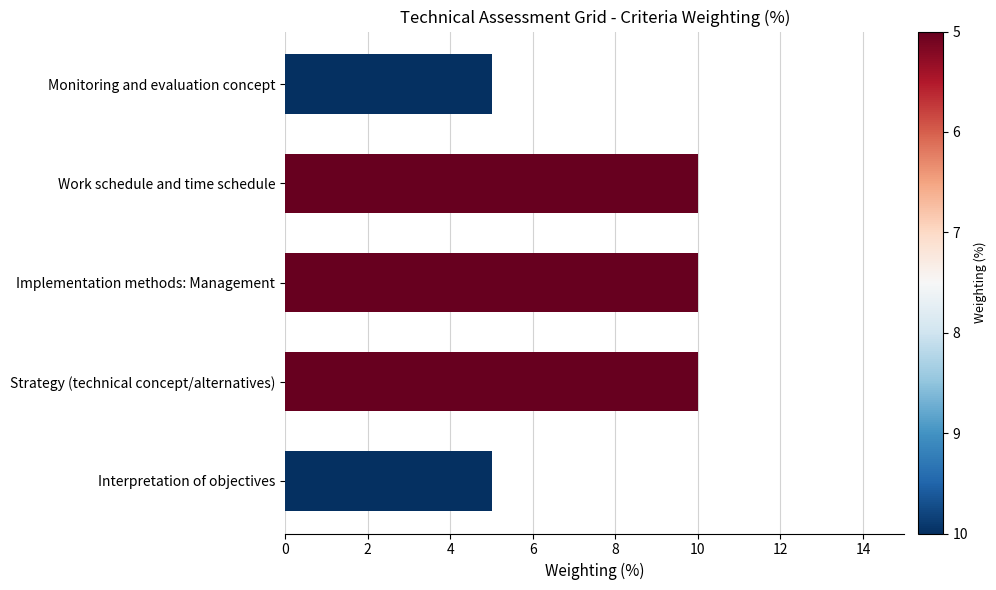

What is the greatest value displayed?

10